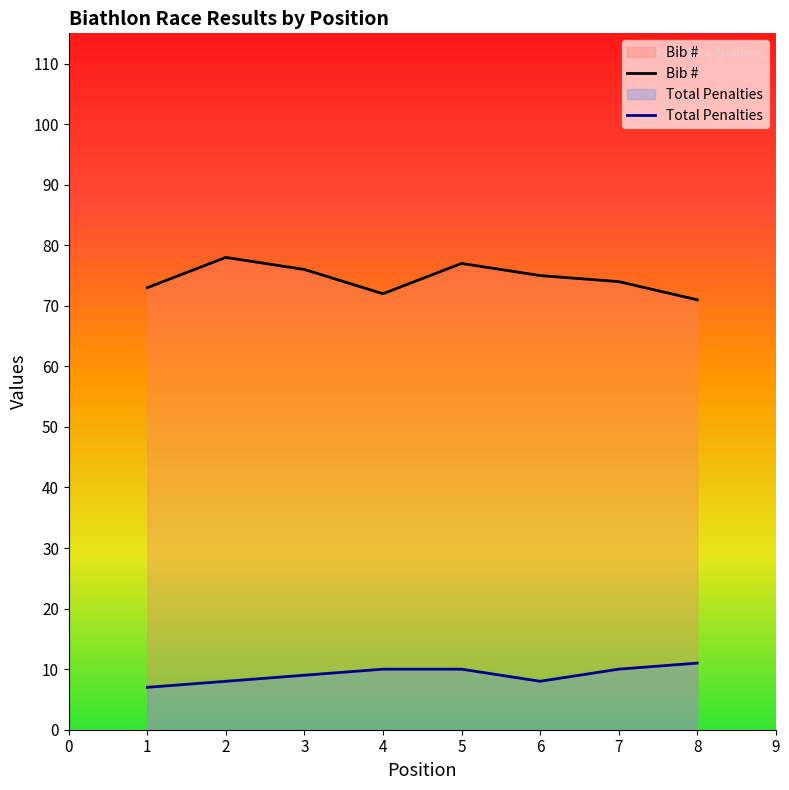

What are all the series names shown in the legend?

Bib #, Total Penalties